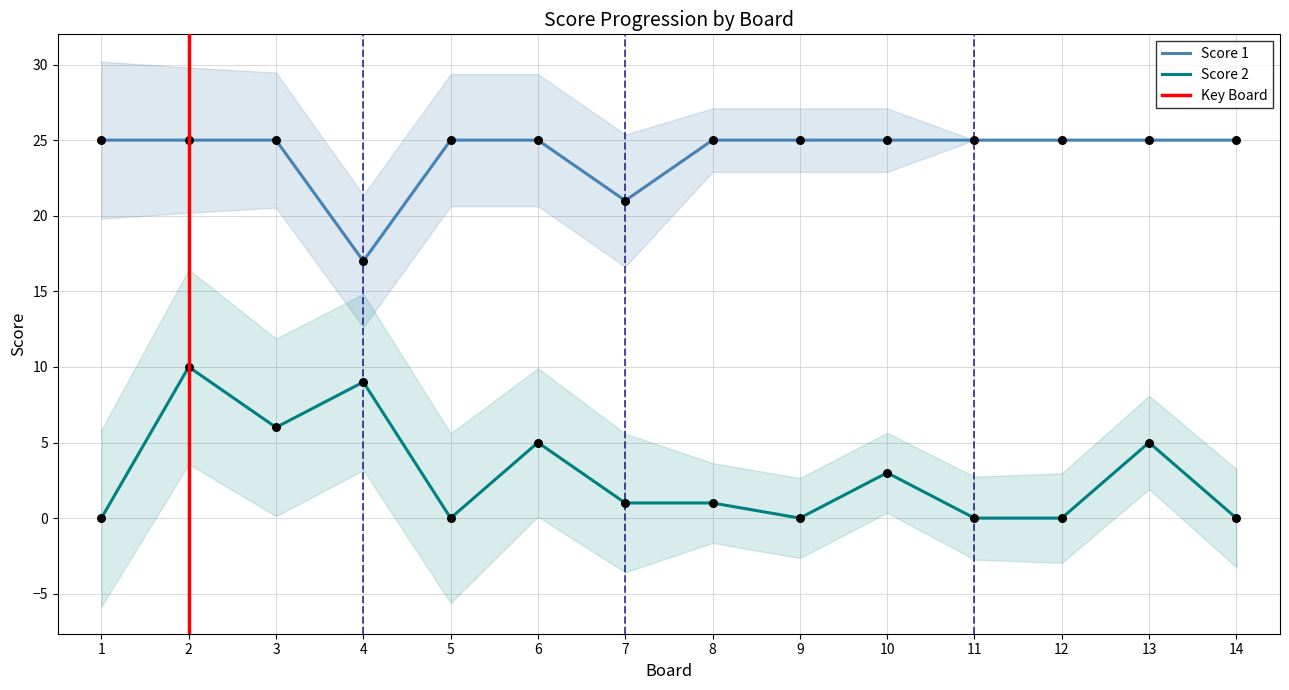

Which series contains the highest Y value?

Score 1